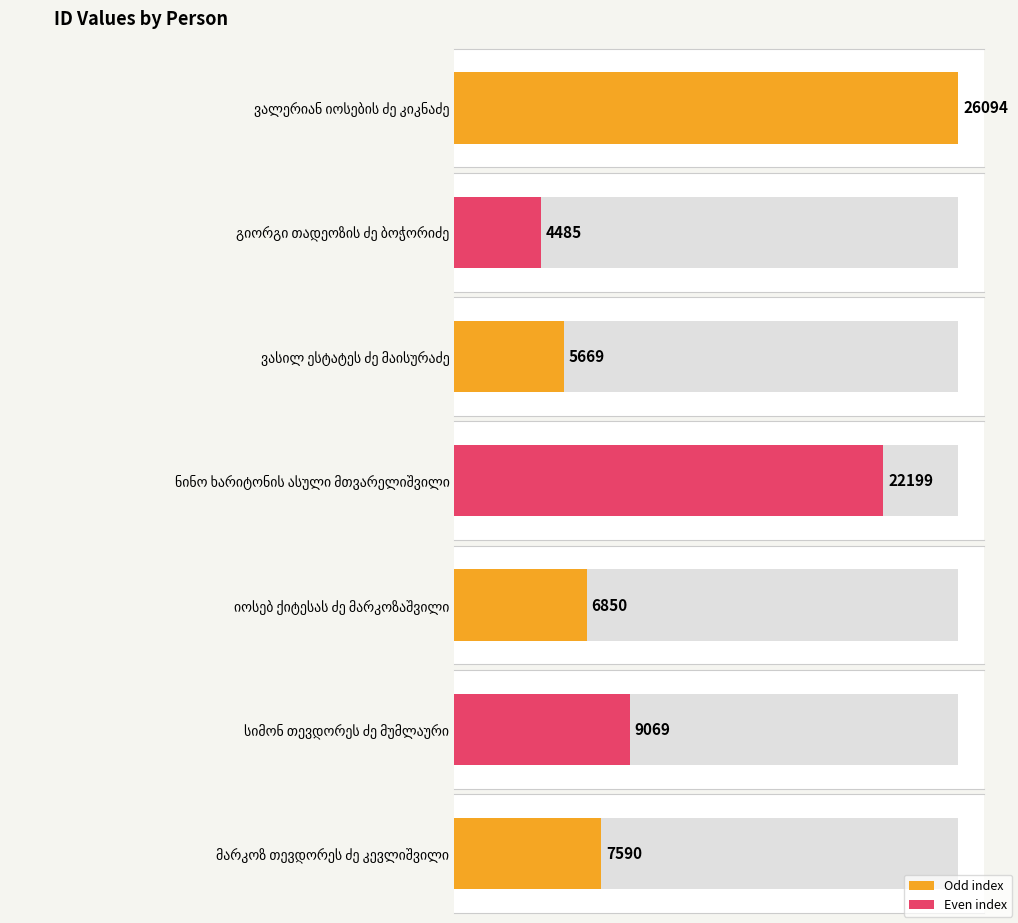

Does the chart contain any negative values?

No